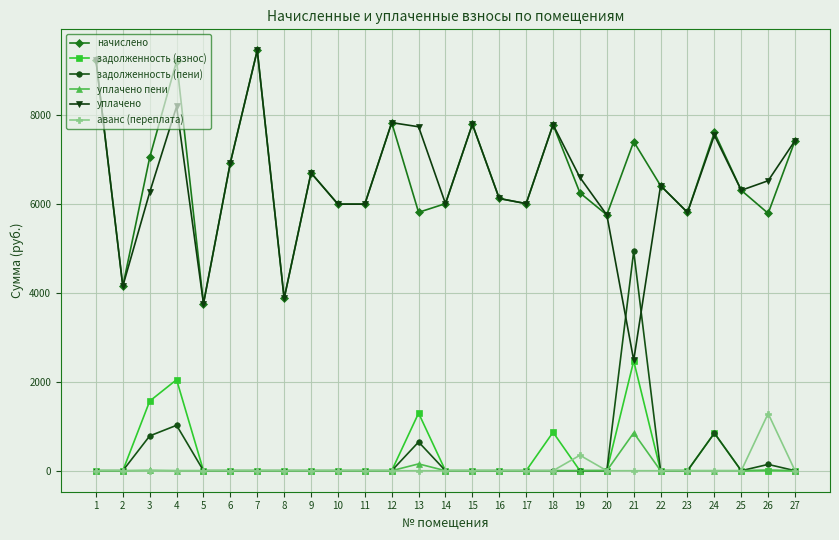

The value of начислено at 5 is 840.1. True or false?

False